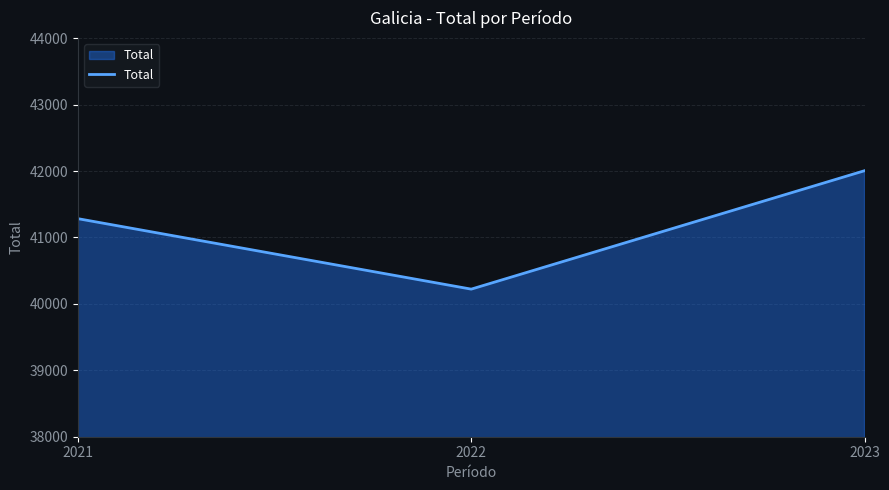

Count the number of data series in this chart.

1